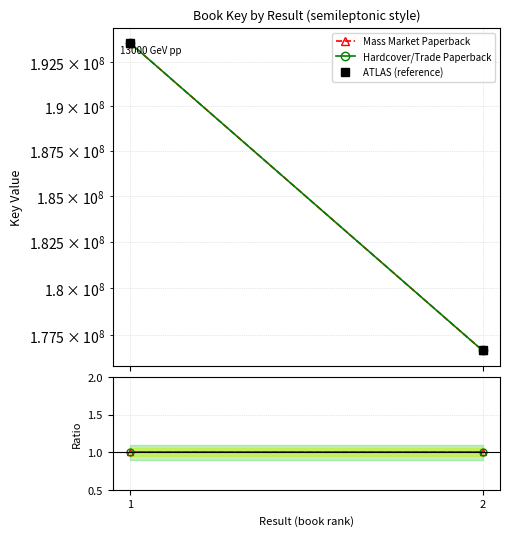

List the labels in order of Mass Market Paperback value, smallest first.

1, 2